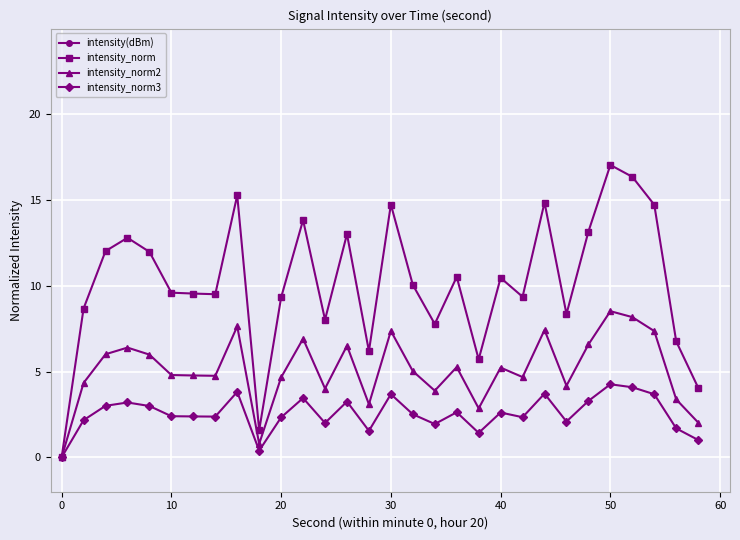

The value of intensity_norm at 50 is 17.0. True or false?

True